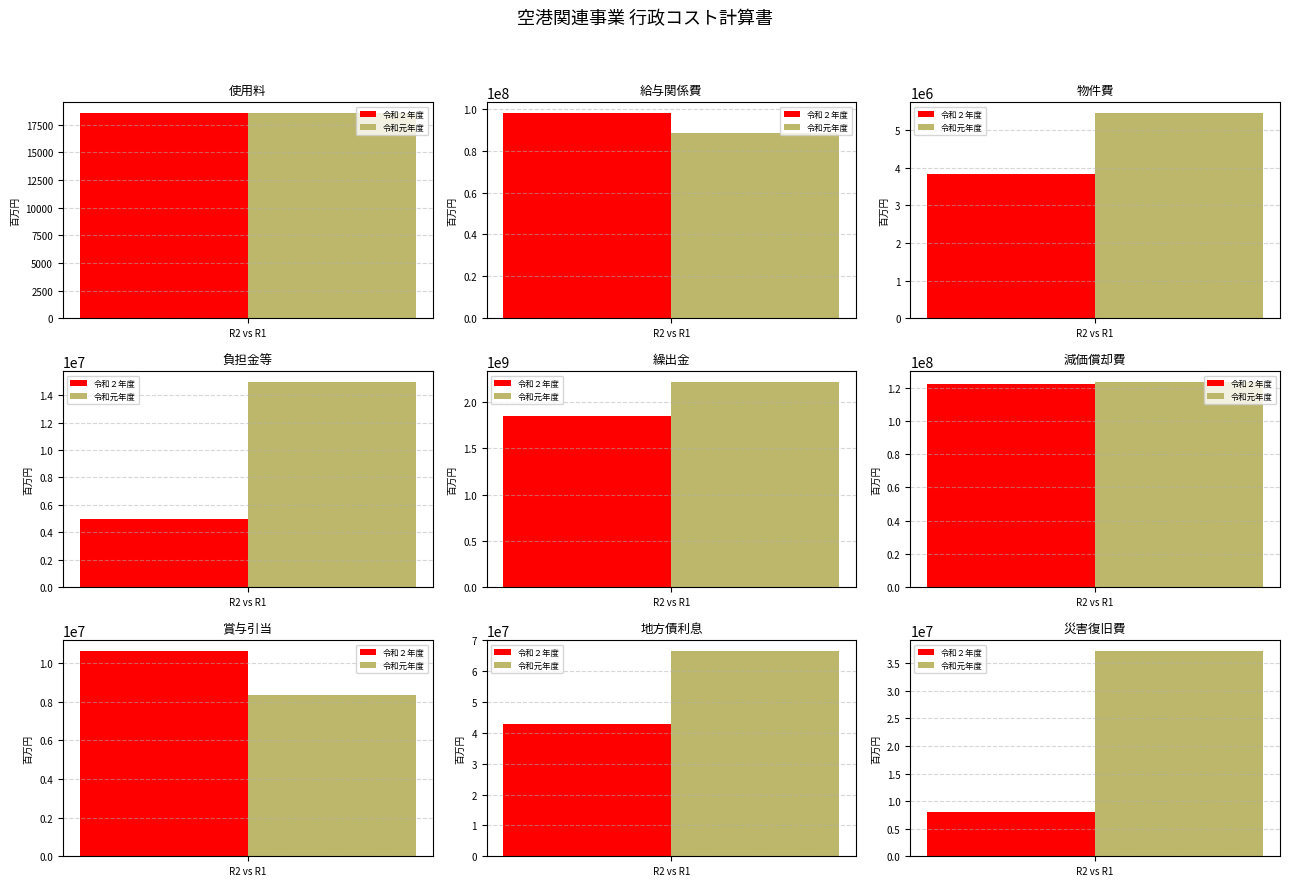

What is the average value of the 令和２年度 series?

237925389